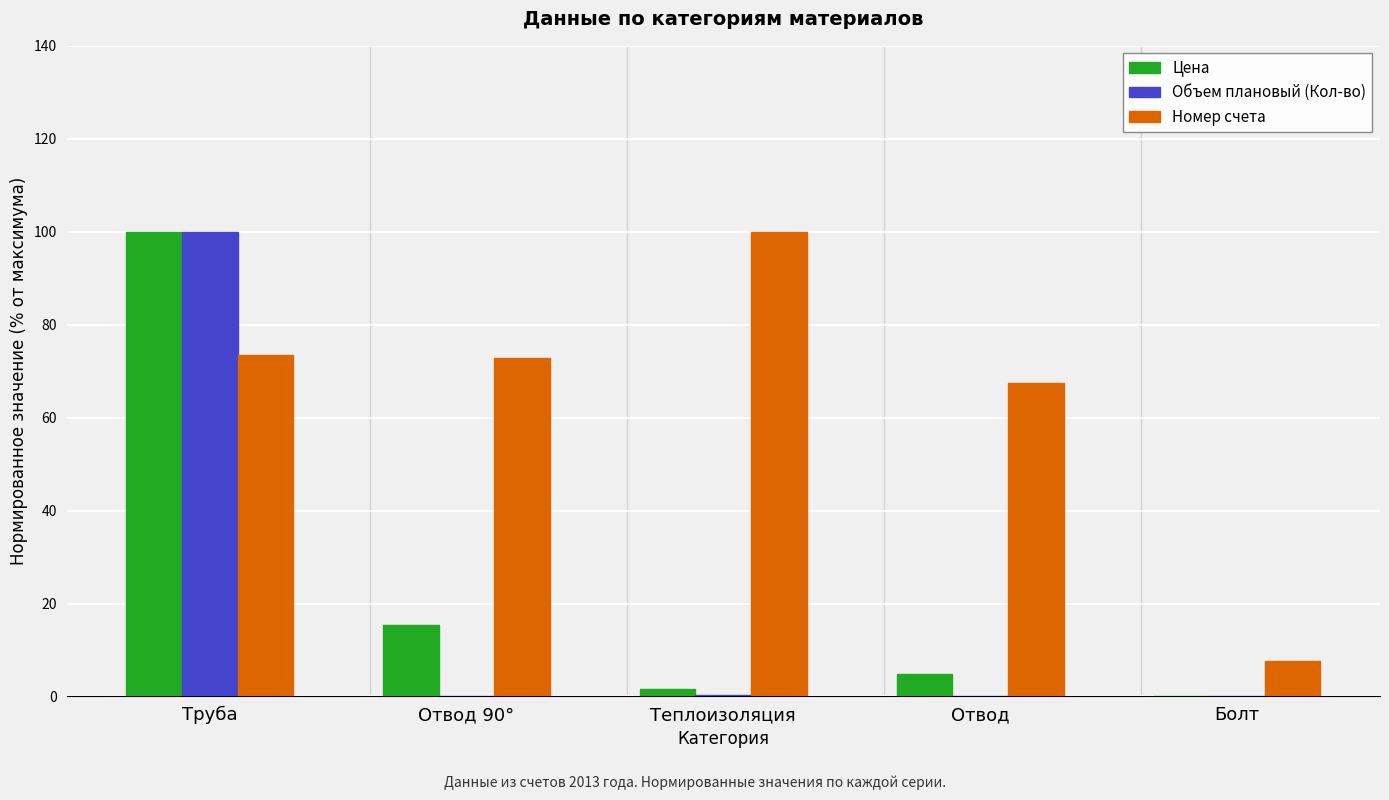

Where is Номер счета nearest to the value 53?

Отвод